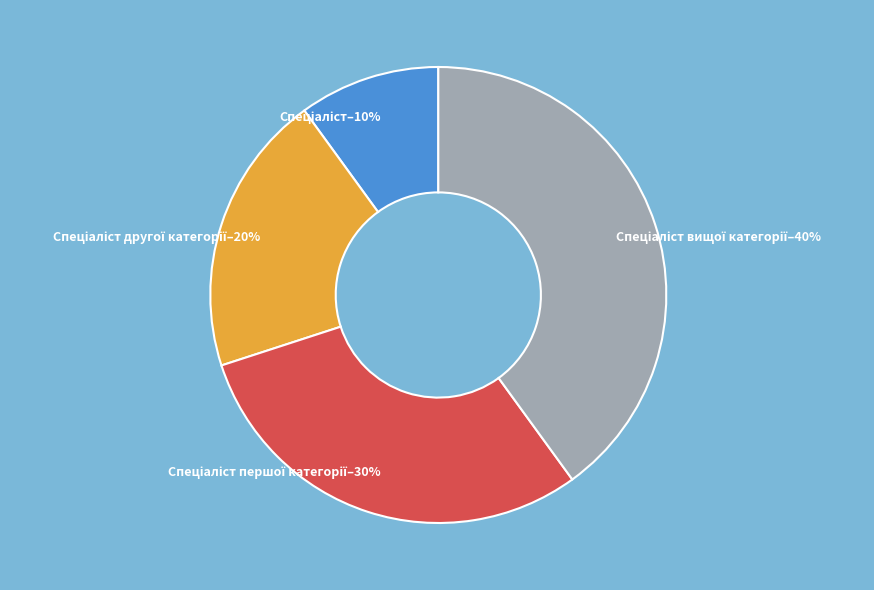

Does any single category account for the majority?

No